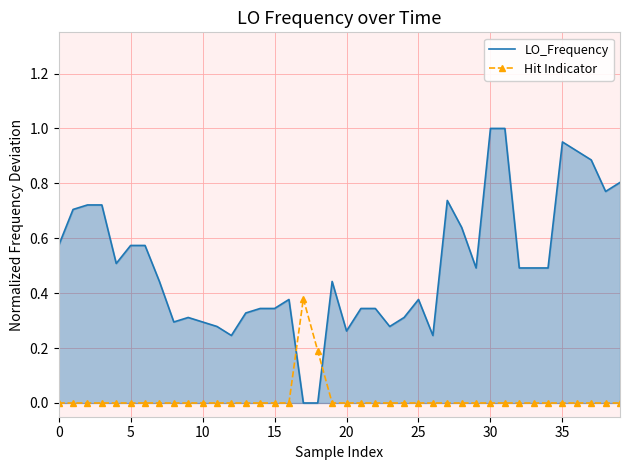

What are all the series names shown in the legend?

LO_Frequency, Hit Indicator